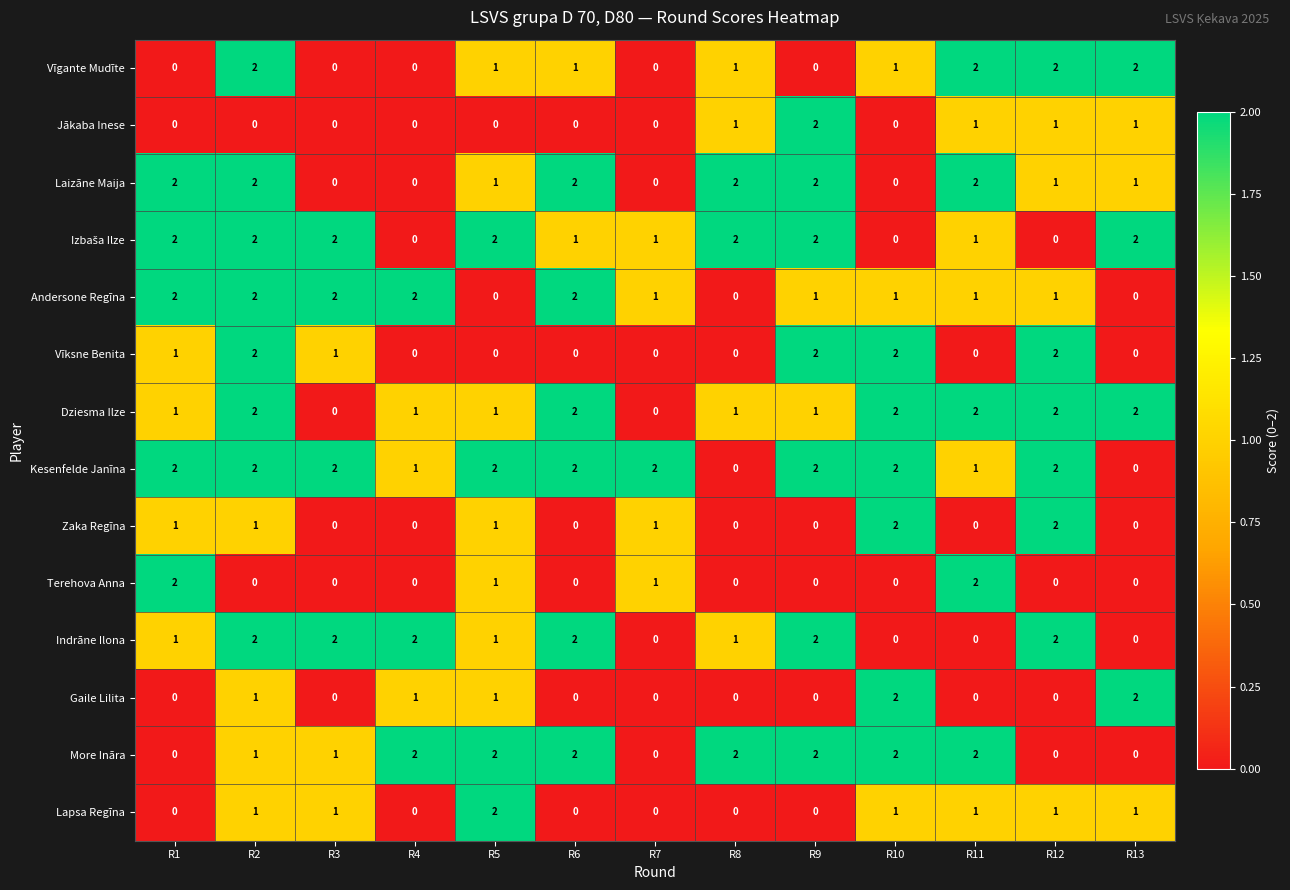

Count the Indrāne Ilona values in the range 0 to 2.

13